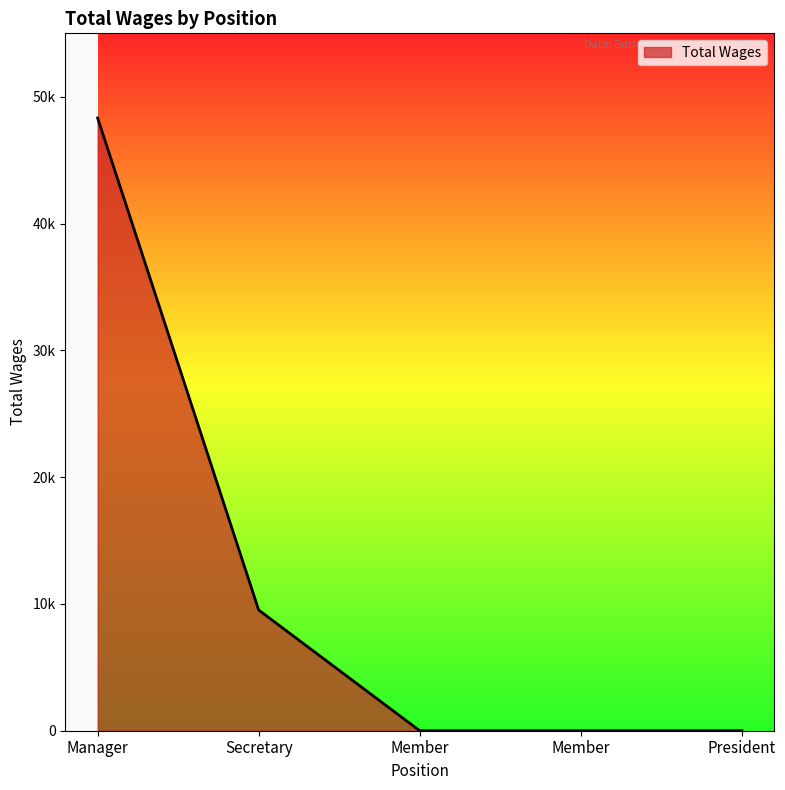

At which category does the chart reach its peak across all series?

Manager